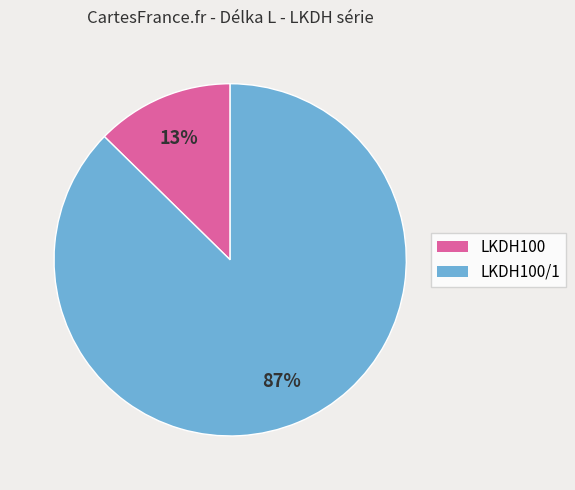

To the nearest percent, what is the average slice percentage?

50%